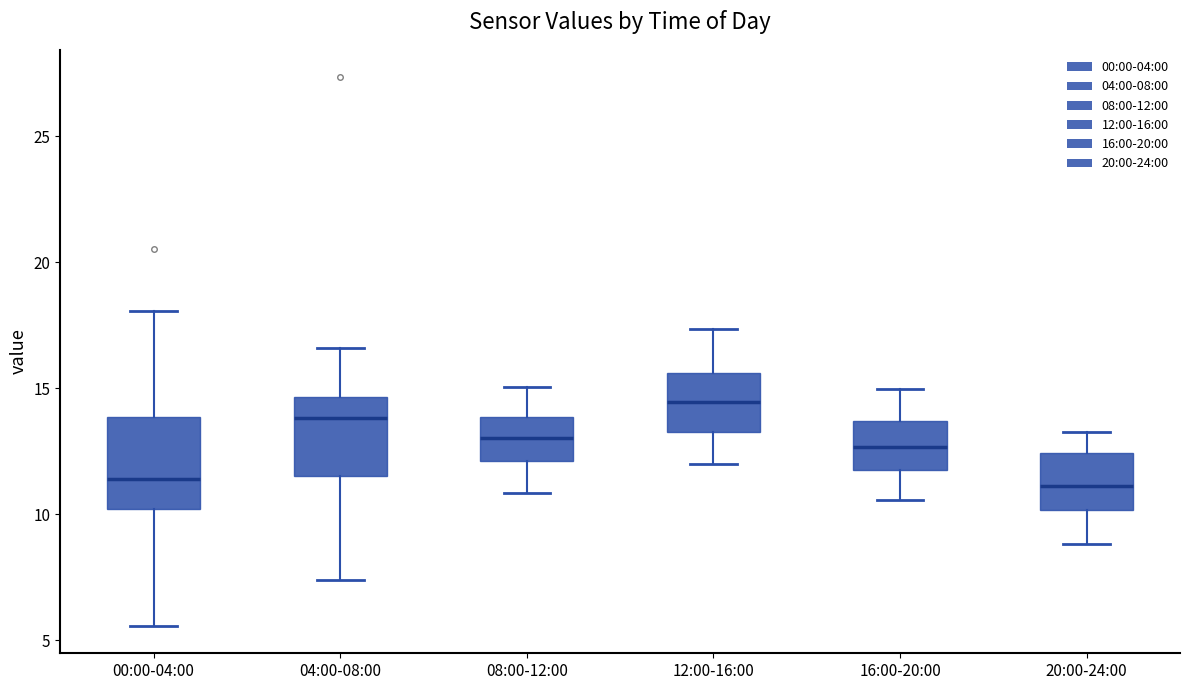

Reading left to right, transcribe this box plot: for each box, give where its median line is, the range the box spans, and where its two whiskers end, as read against the y-axis. The values are not printed on the chart, so give them approximately, as read against the axis.

00:00-04:00: median 11.5, box 10.0 to 14.0, whiskers 5.5 to 18.0
04:00-08:00: median 14.0, box 11.5 to 14.5, whiskers 7.5 to 16.5
08:00-12:00: median 13.0, box 12.0 to 14.0, whiskers 11.0 to 15.0
12:00-16:00: median 14.5, box 13.5 to 15.5, whiskers 12.0 to 17.5
16:00-20:00: median 12.5, box 11.5 to 13.5, whiskers 10.5 to 15.0
20:00-24:00: median 11.0, box 10.0 to 12.5, whiskers 9.0 to 13.5